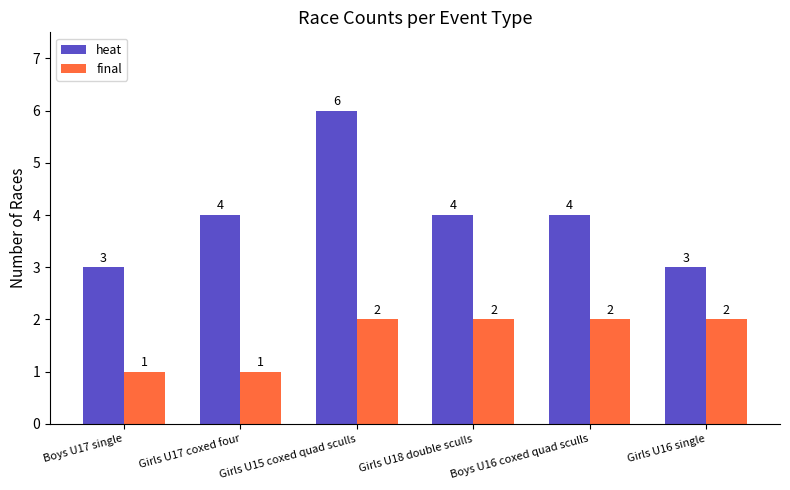

At which category does the chart reach its peak across all series?

Girls U15 coxed quad sculls